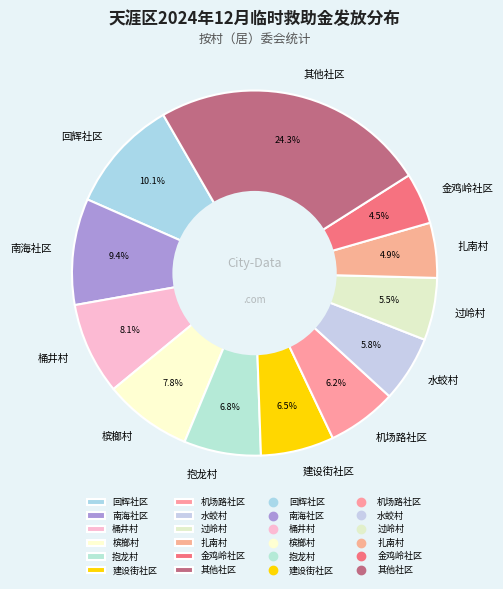

How many slices are in this pie chart?

12